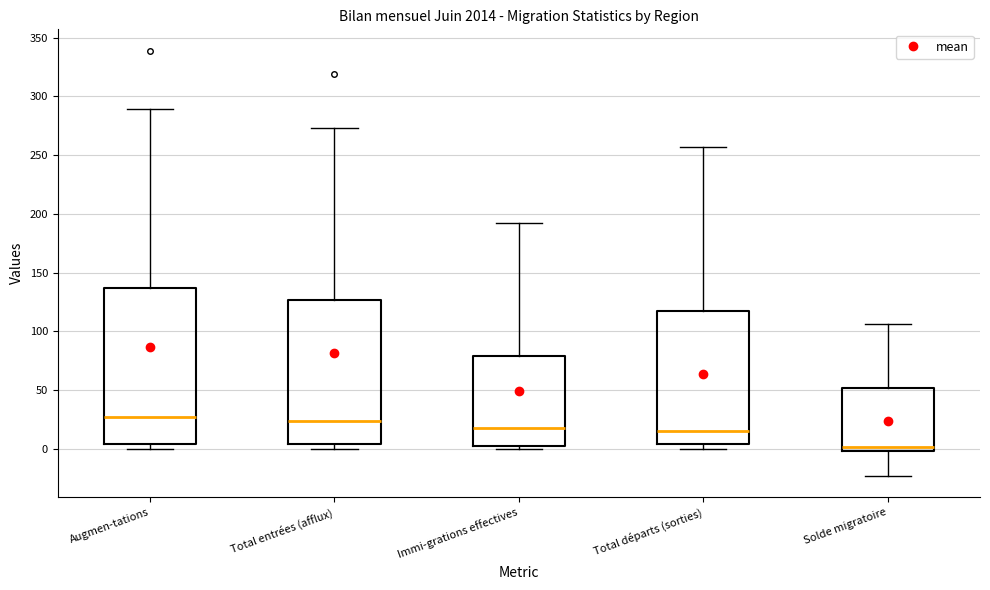

Which box is the tallest, from its lower edge to its upper edge?

Augmen-tations